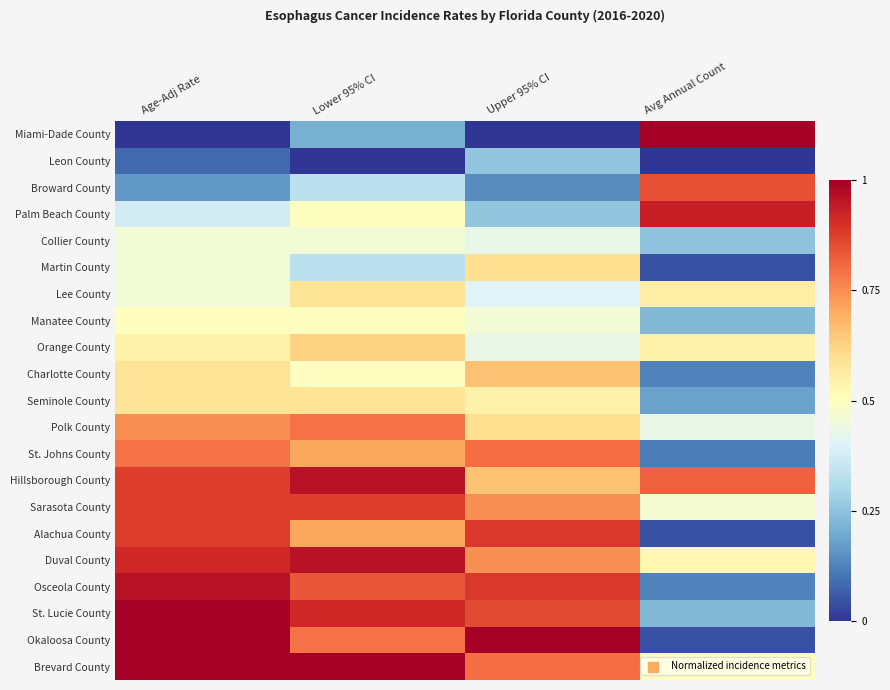

Which series changed the most between Lower 95% CI and Upper 95% CI?

Hillsborough County